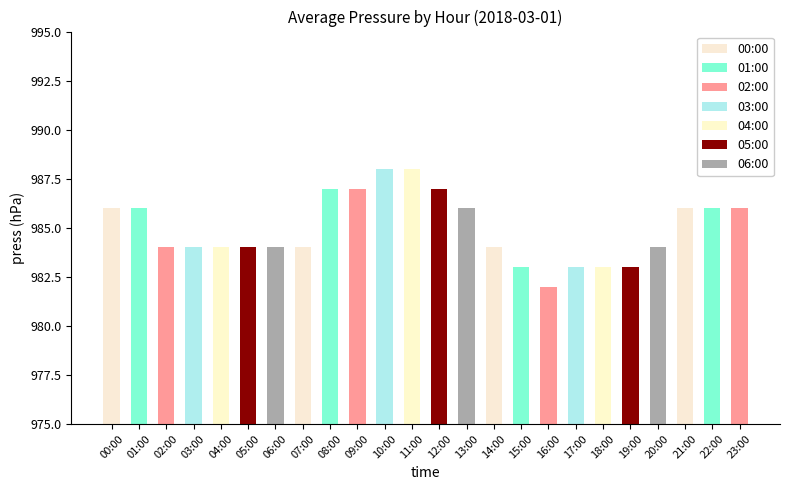

Reading left to right, extract all data points from this chart.

00:00=986	01:00=986	02:00=984	03:00=984	04:00=984	05:00=984	06:00=984	07:00=984	08:00=987	09:00=987	10:00=988	11:00=988	12:00=987	13:00=986	14:00=984	15:00=983	16:00=982	17:00=983	18:00=983	19:00=983	20:00=984	21:00=986	22:00=986	23:00=986